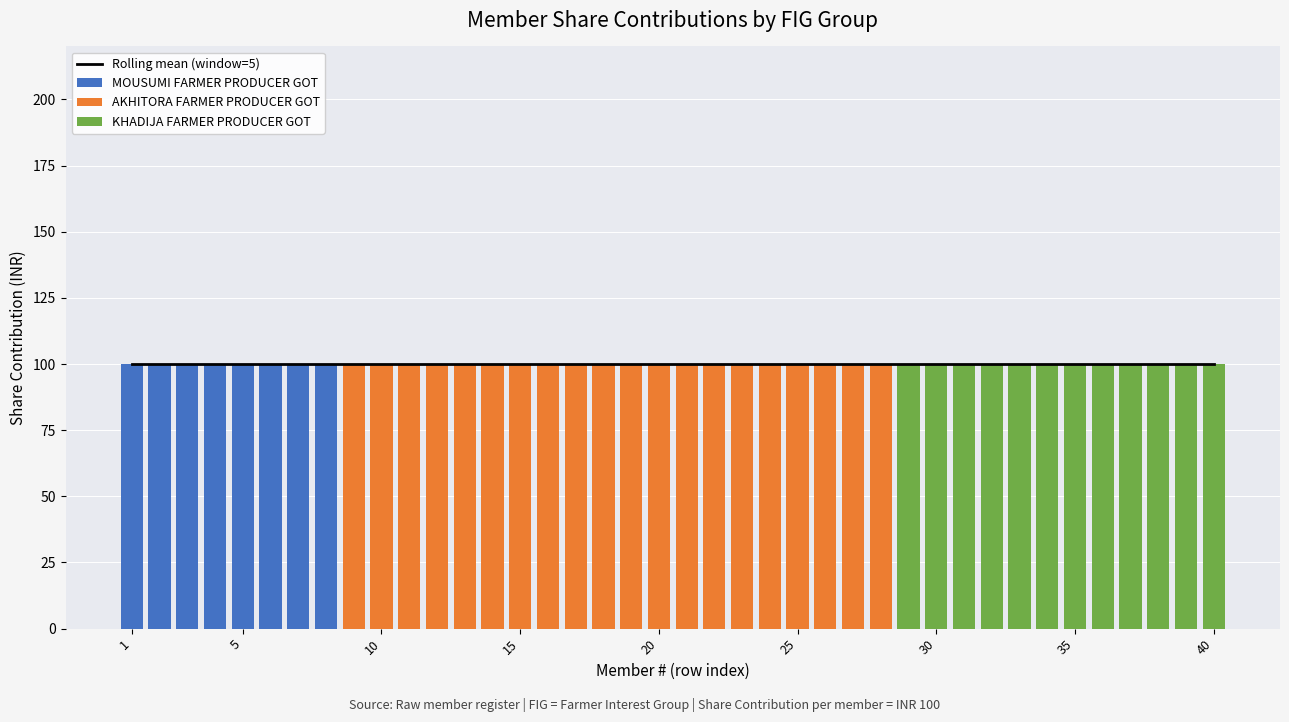

What is the maximum value for KHADIJA FARMER PRODUCER GOT?

100